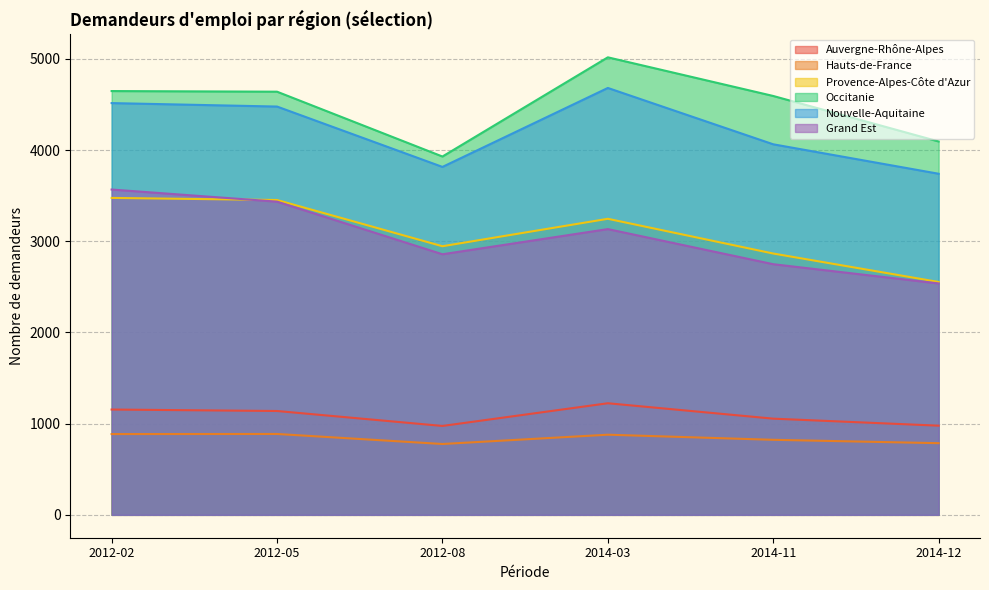

How many lines are shown in the chart?

6